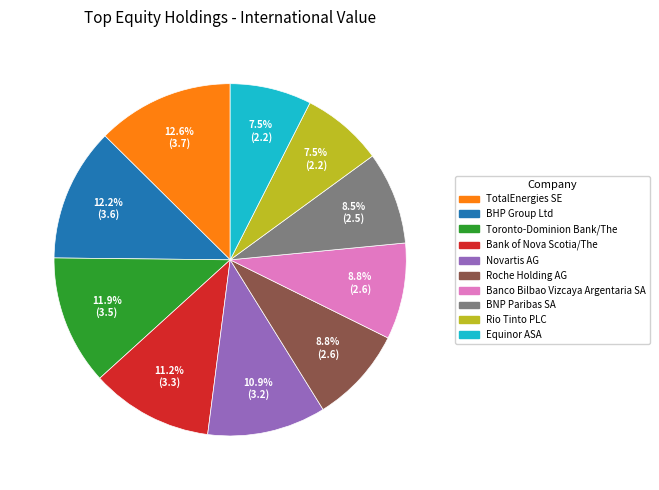

To the nearest percent, what is the average slice percentage?

10%